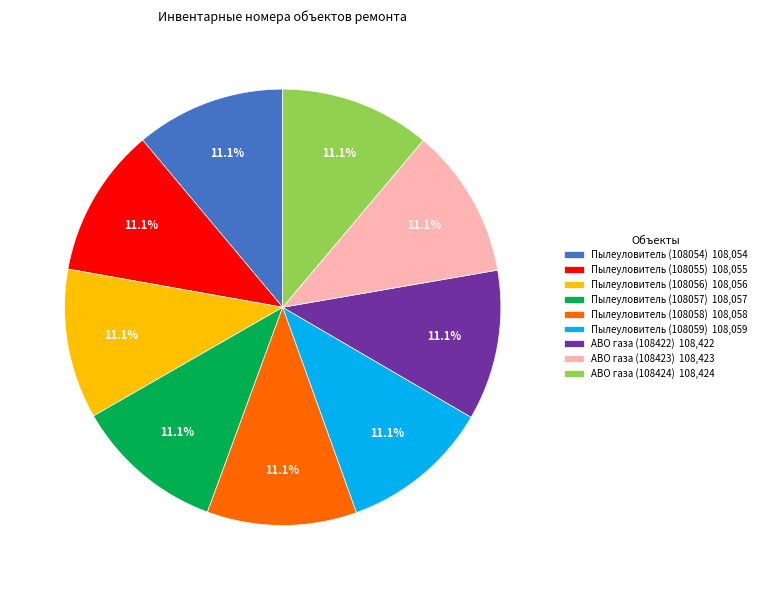

Does Пылеуловитель (108055) 108,055 account for over 50% of the chart?

No